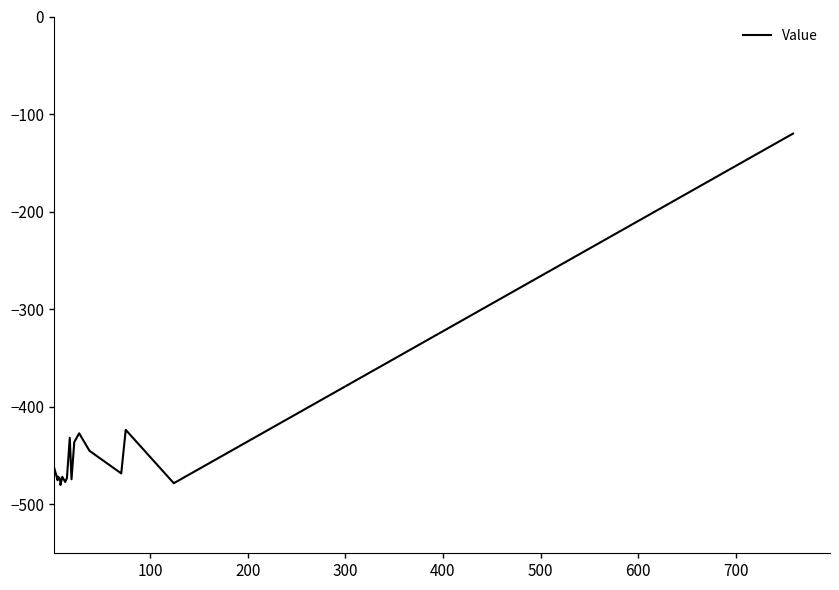

What is the difference between the maximum and minimum values?

360.0